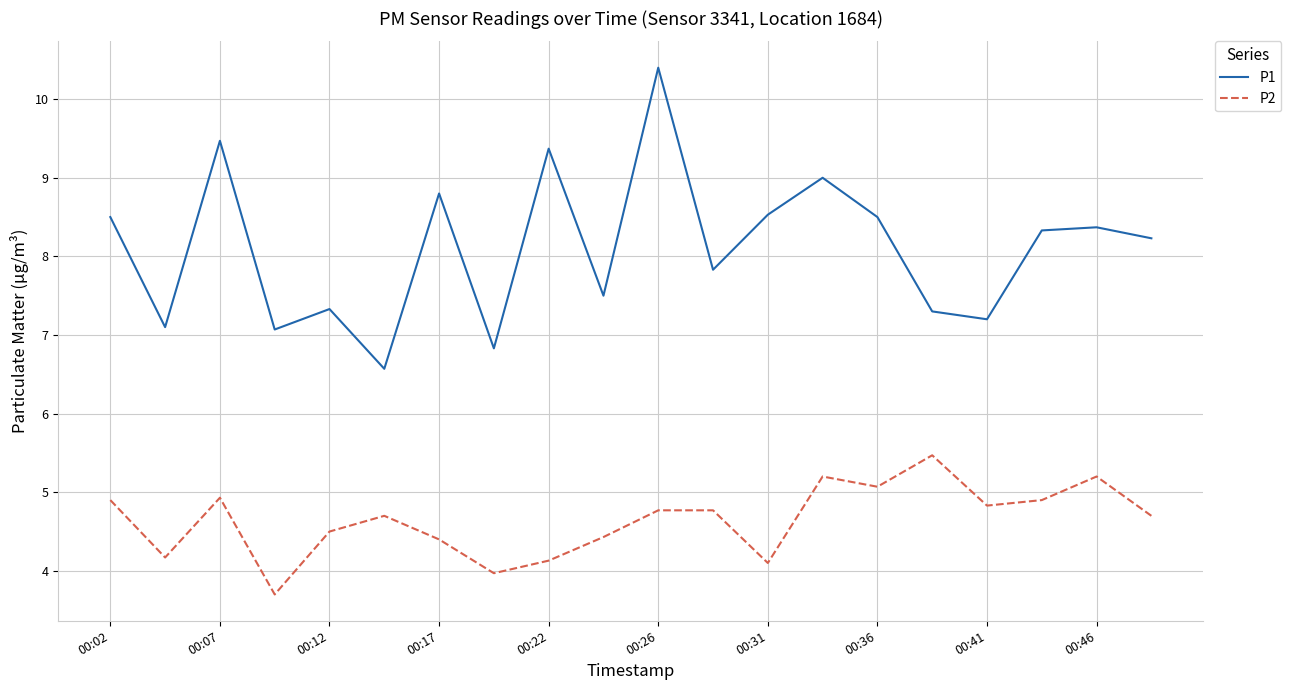

Which series has the largest range (max minus min)?

P1